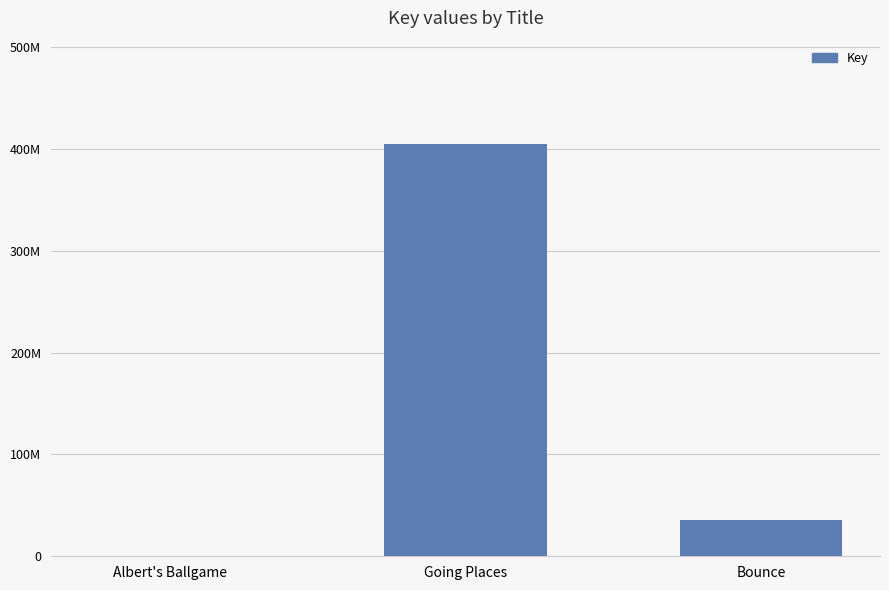

List the labels in order of value, largest first.

Going Places, Bounce, Albert's Ballgame